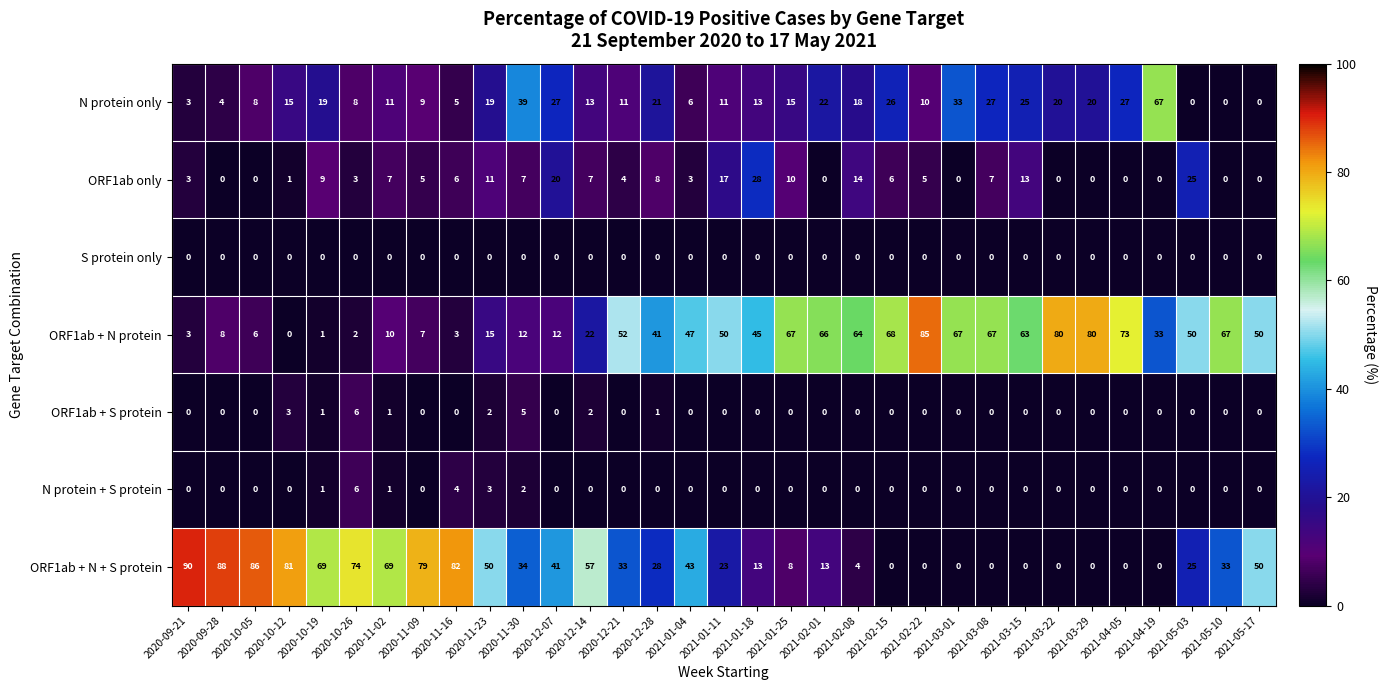

At which label does ORF1ab + N + S protein first exceed 33?

2020-09-21